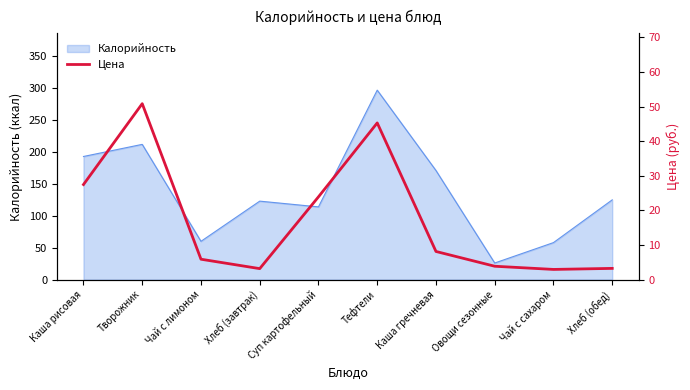

What is the sum of all values?

174.7